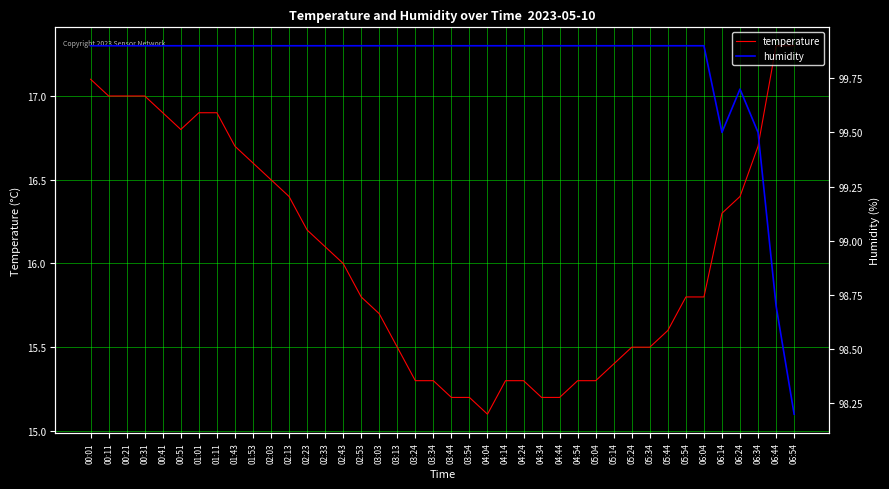

Reading right to left, list all the values displayed in this chart.

temperature: 17.3	17.3	16.7	16.4	16.3	15.8	15.8	15.6	15.5	15.5	15.4	15.3	15.3	15.2	15.2	15.3	15.3	15.1	15.2	15.2	15.3	15.3	15.5	15.7	15.8	16.0	16.1	16.2	16.4	16.5	16.6	16.7	16.9	16.9	16.8	16.9	17.0	17.0	17.0	17.1
humidity: 98.2	98.7	99.5	99.7	99.5	99.9	99.9	99.9	99.9	99.9	99.9	99.9	99.9	99.9	99.9	99.9	99.9	99.9	99.9	99.9	99.9	99.9	99.9	99.9	99.9	99.9	99.9	99.9	99.9	99.9	99.9	99.9	99.9	99.9	99.9	99.9	99.9	99.9	99.9	99.9